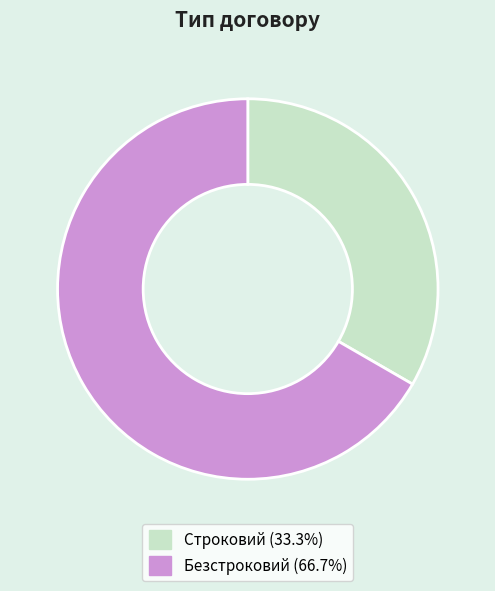

Between Строковий and Безстроковий, which is larger?

Безстроковий